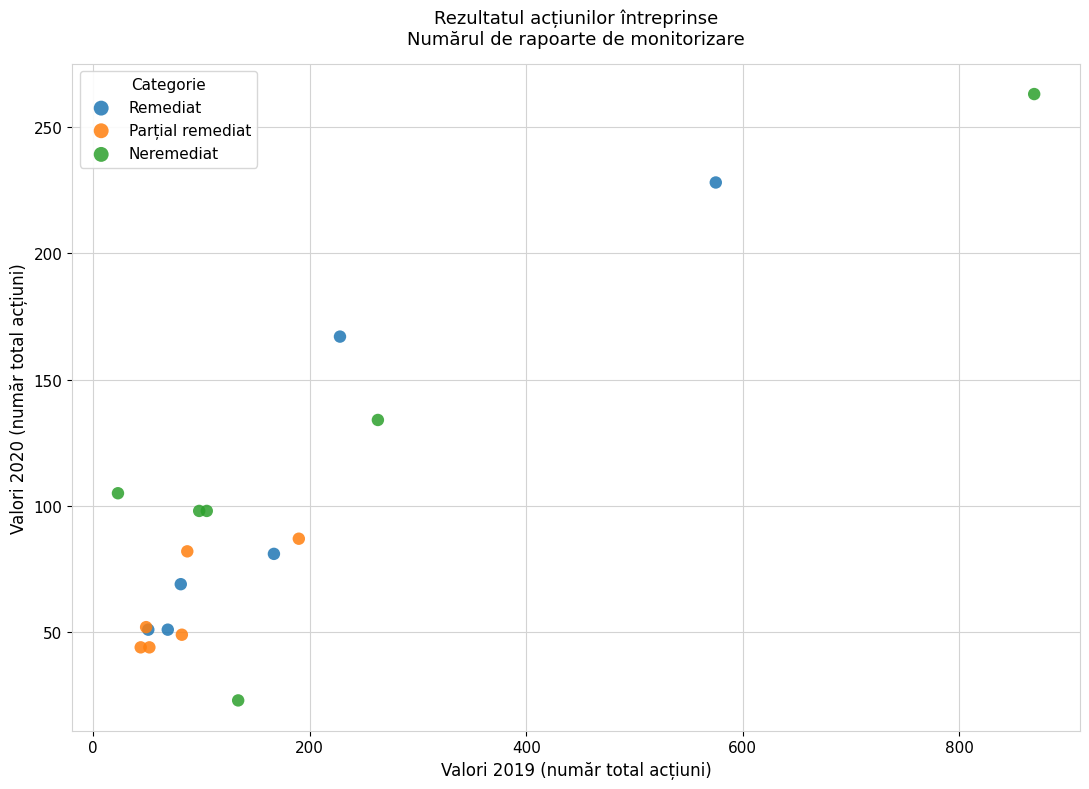

Which series has the widest spread of Y values?

Neremediat